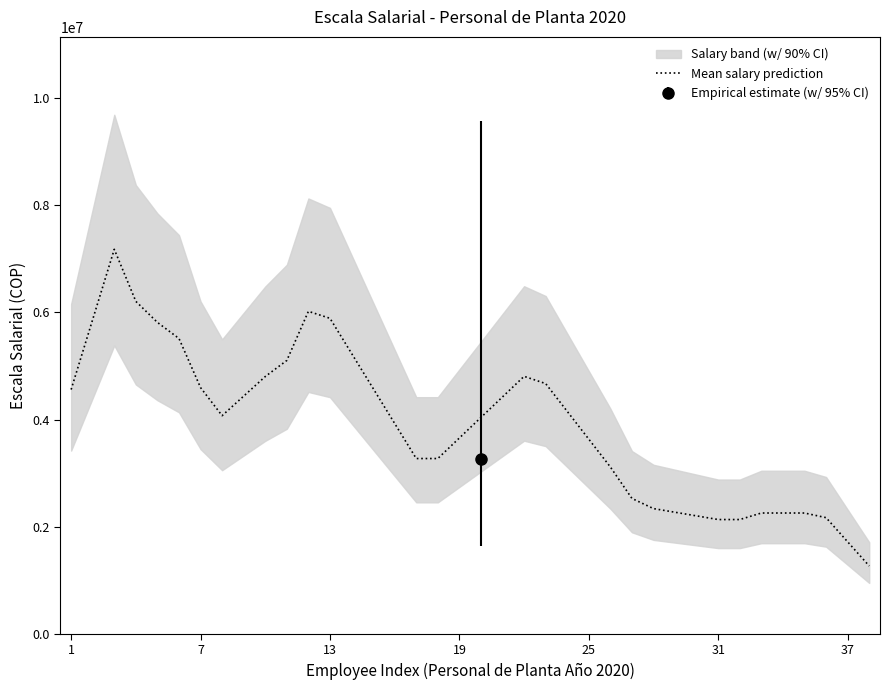

How many interior local valleys (lower than both neighbors) does the data have?

1